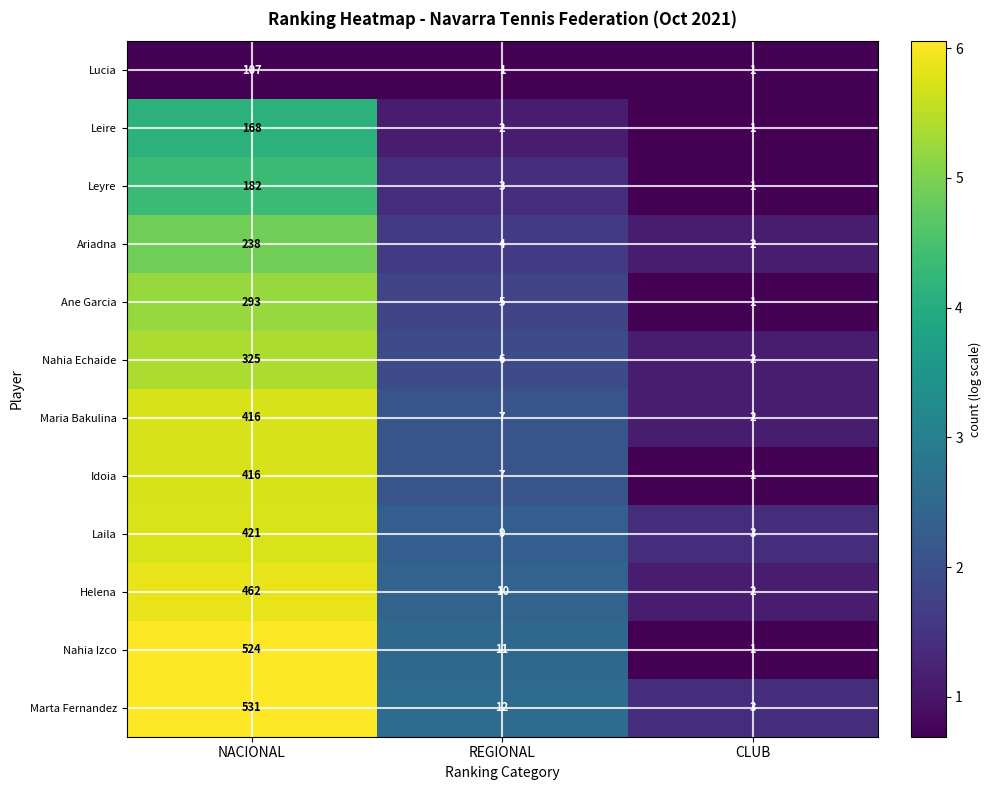

At which label is Leire closest to 84?

REGIONAL